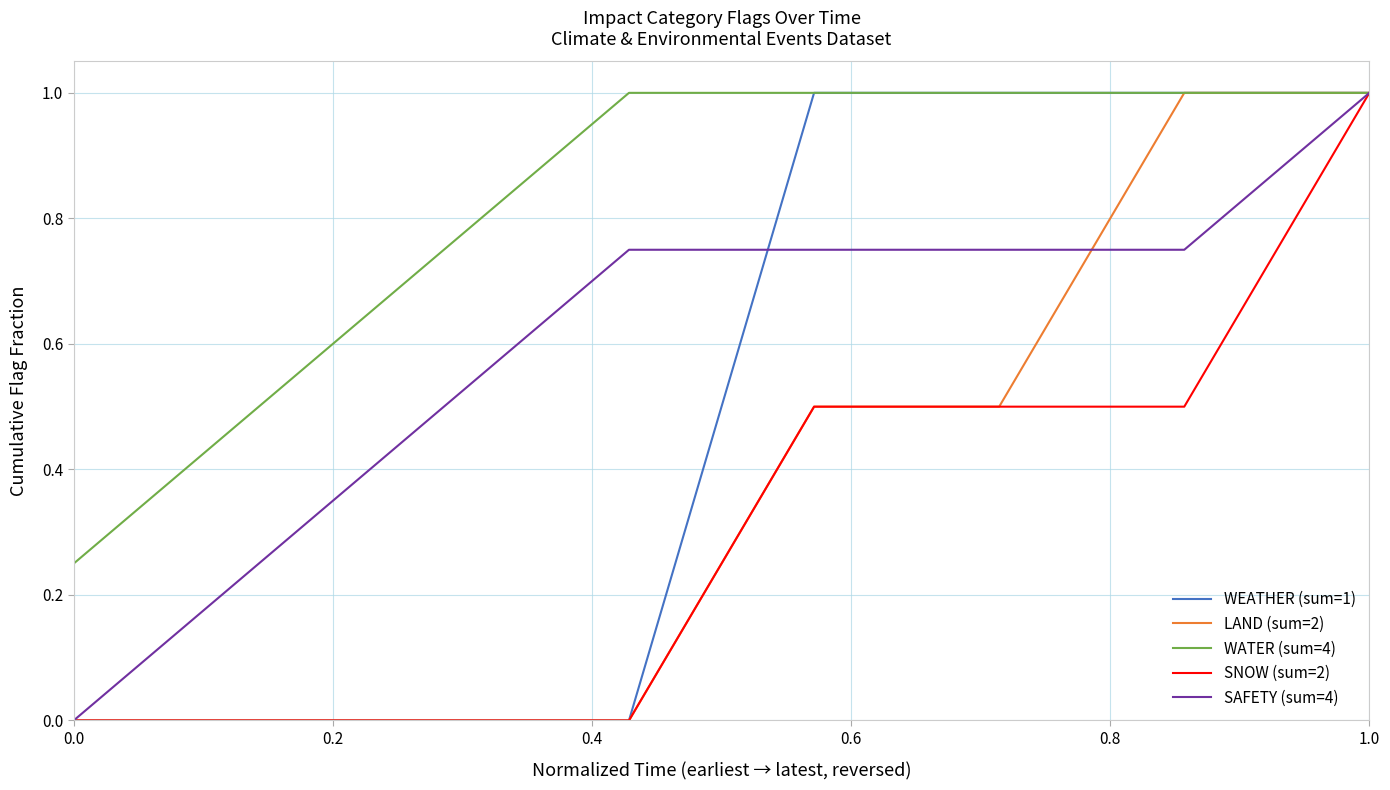

What is the maximum value shown in the chart?

1.0